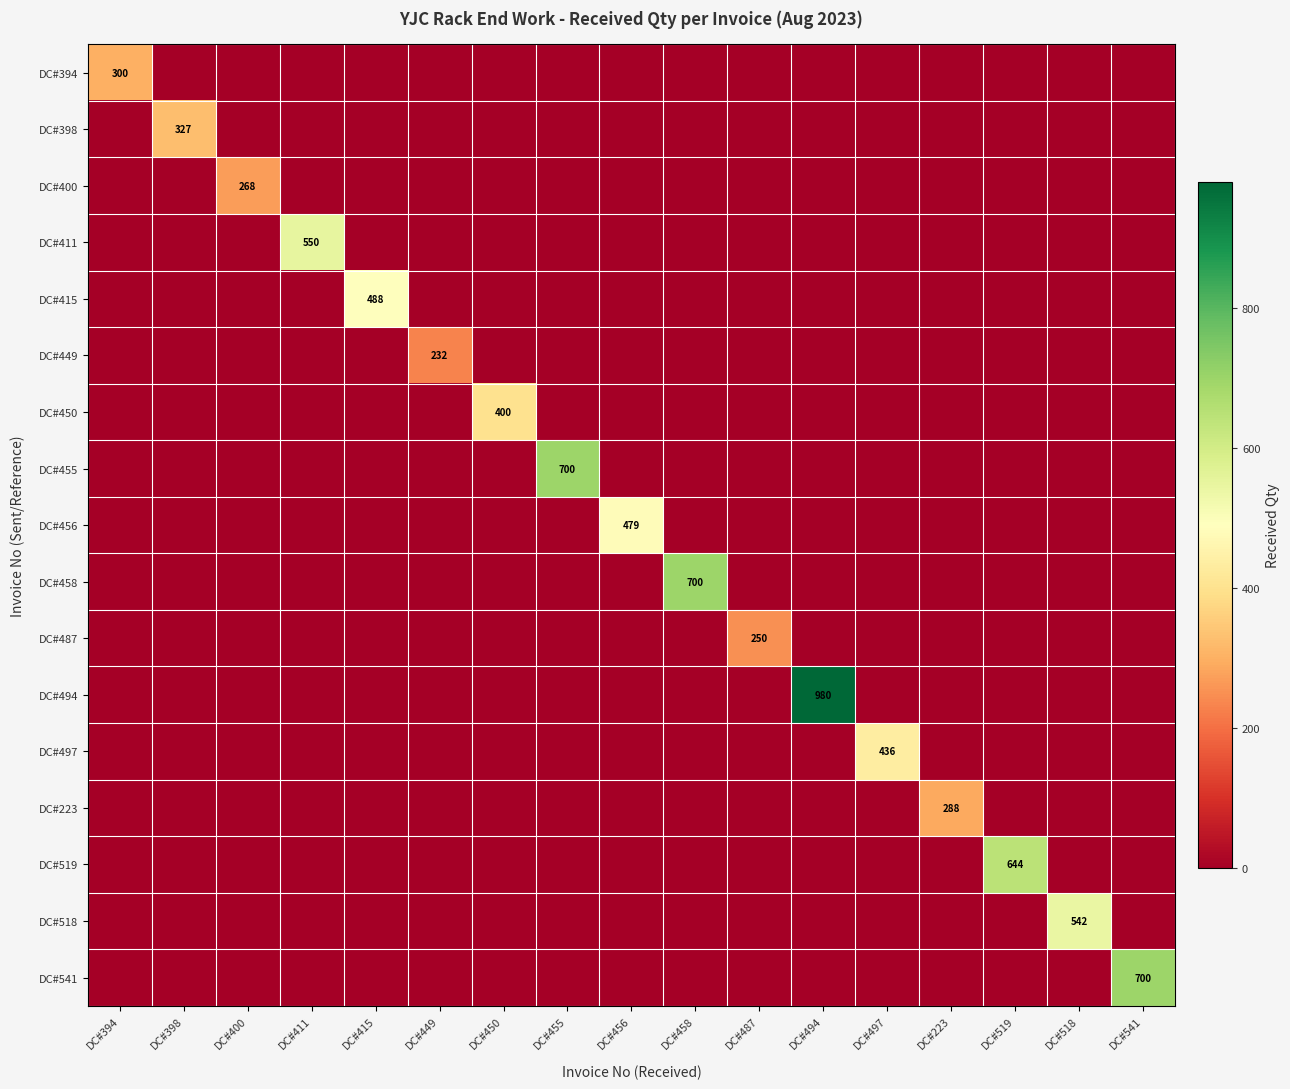

Is it true that DC#394 equals 300 at DC#394?

True